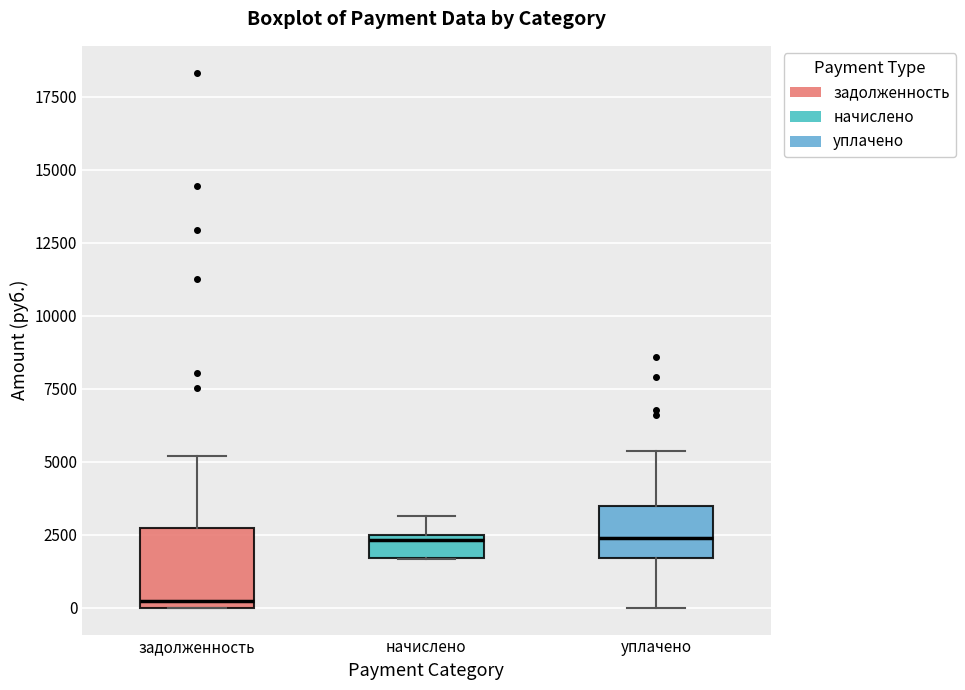

Reading left to right, transcribe this box plot: for each box, give where its median line is, the range the box spans, and where its two whiskers end, as read against the y-axis. The values are not printed on the chart, so give them approximately, as read against the axis.

задолженность: median 0 (just above the box's lower edge), box 0 to 2500, whiskers 0 to 5000
начислено: median 2500 (just below the box's upper edge), box 1500 to 2500, whiskers 1500 to 3000
уплачено: median 2500, box 1500 to 3500, whiskers 0 to 5500